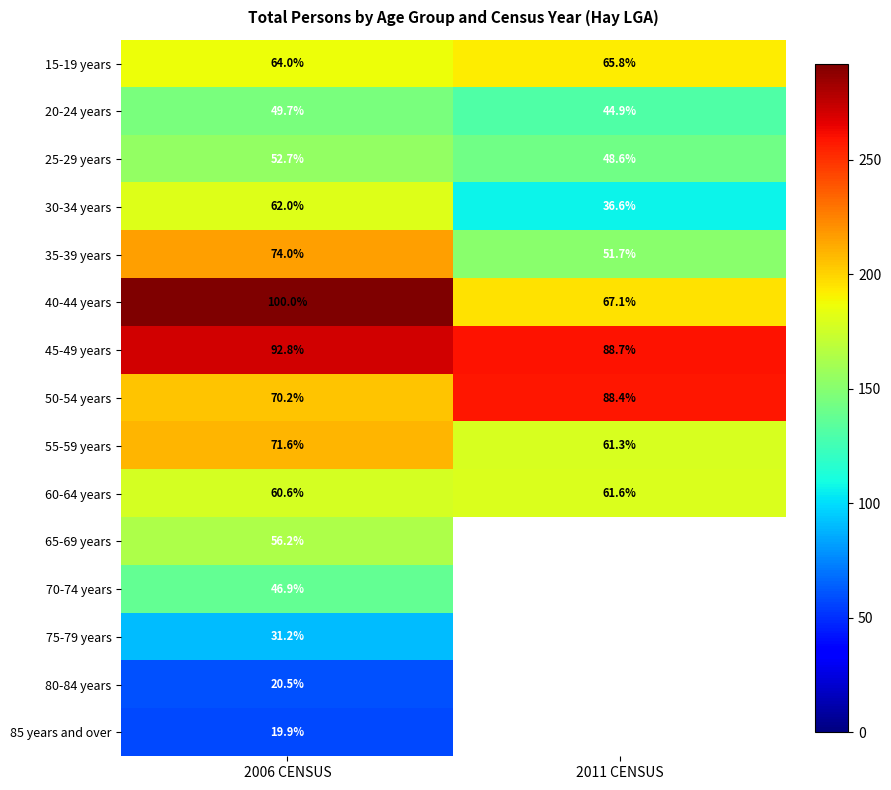

The value of 65-69 years at 2006 CENSUS is 18.0. True or false?

False